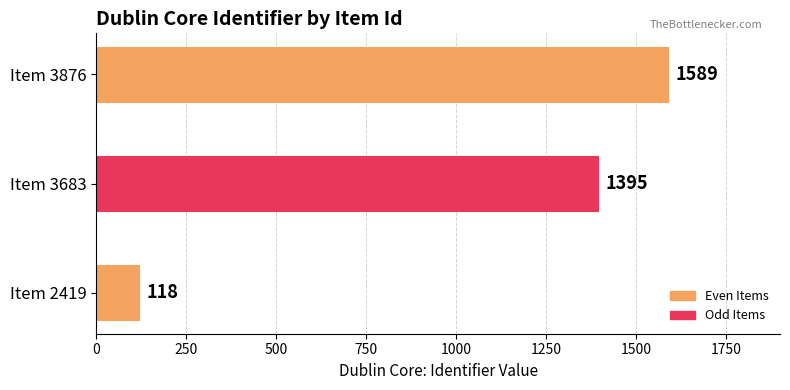

How many values are below 1395?

1